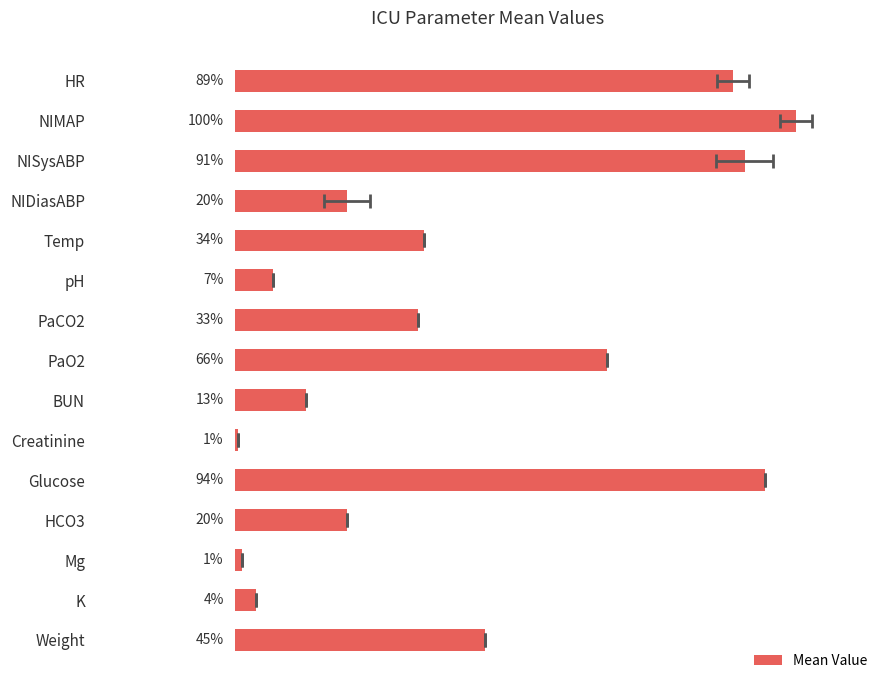

Reading left to right, extract all data points from this chart.

97.8	110.1	100.0	22.0	37.1	7.5	36.0	73.0	14.0	0.6	104.0	22.0	1.3	4.1	49.1